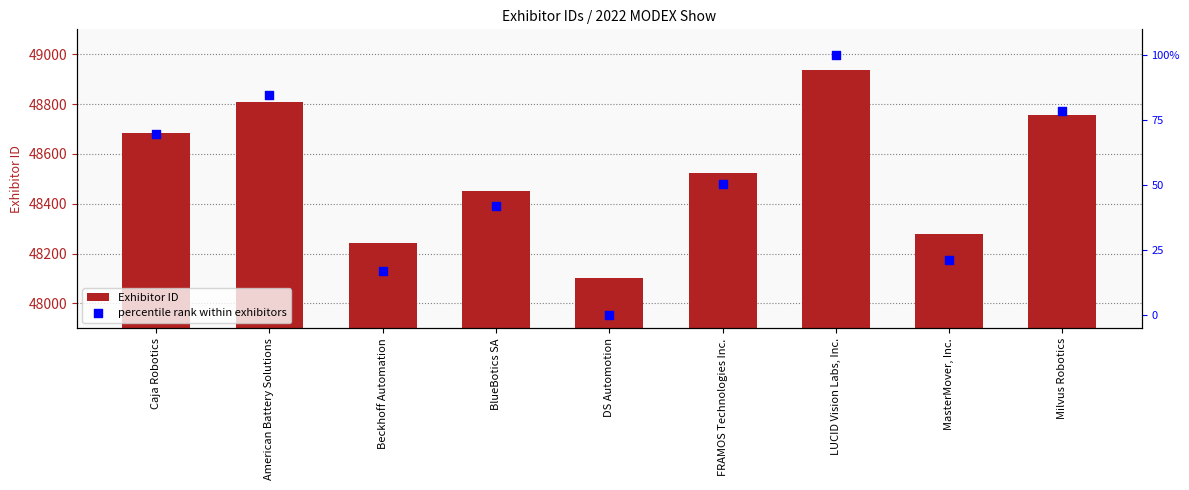

At which category is the sum across all series the highest?

LUCID Vision Labs, Inc.